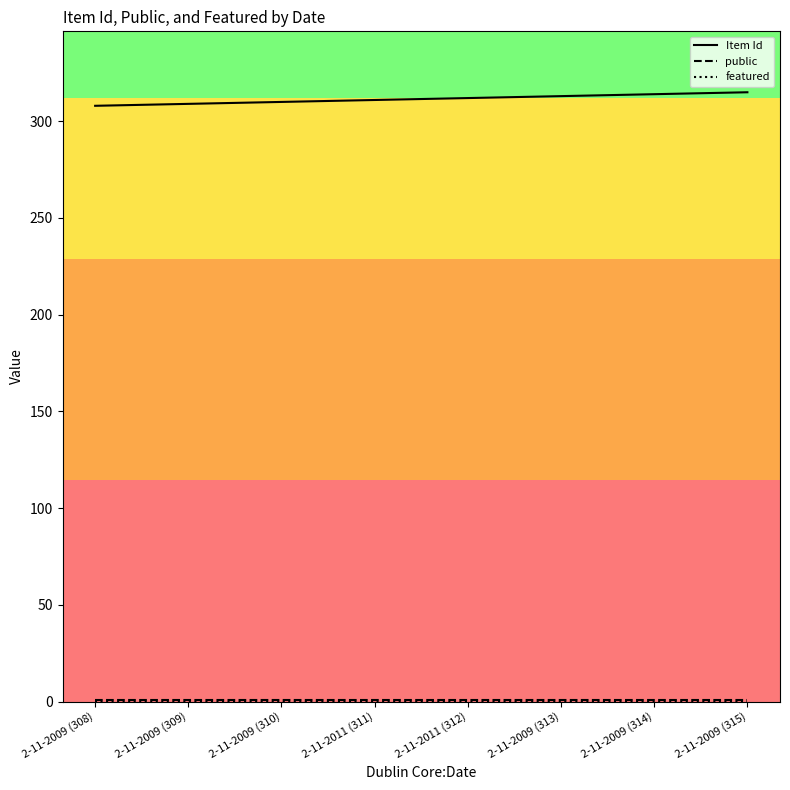

What position from the left is 2-11-2009 (314)?

7